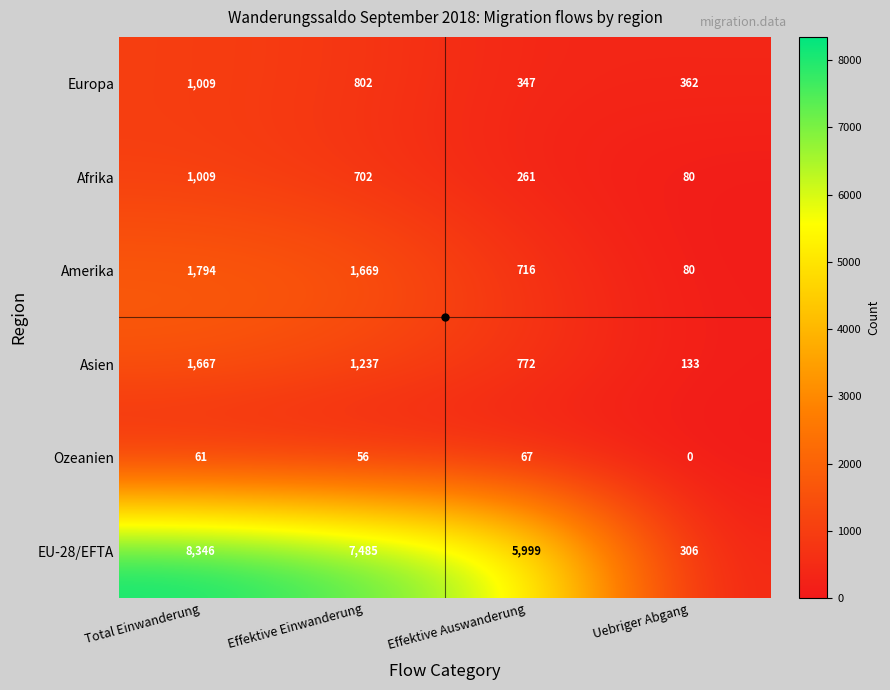

What is the sum of the Ozeanien values at Uebriger Abgang and Total Einwanderung?

61